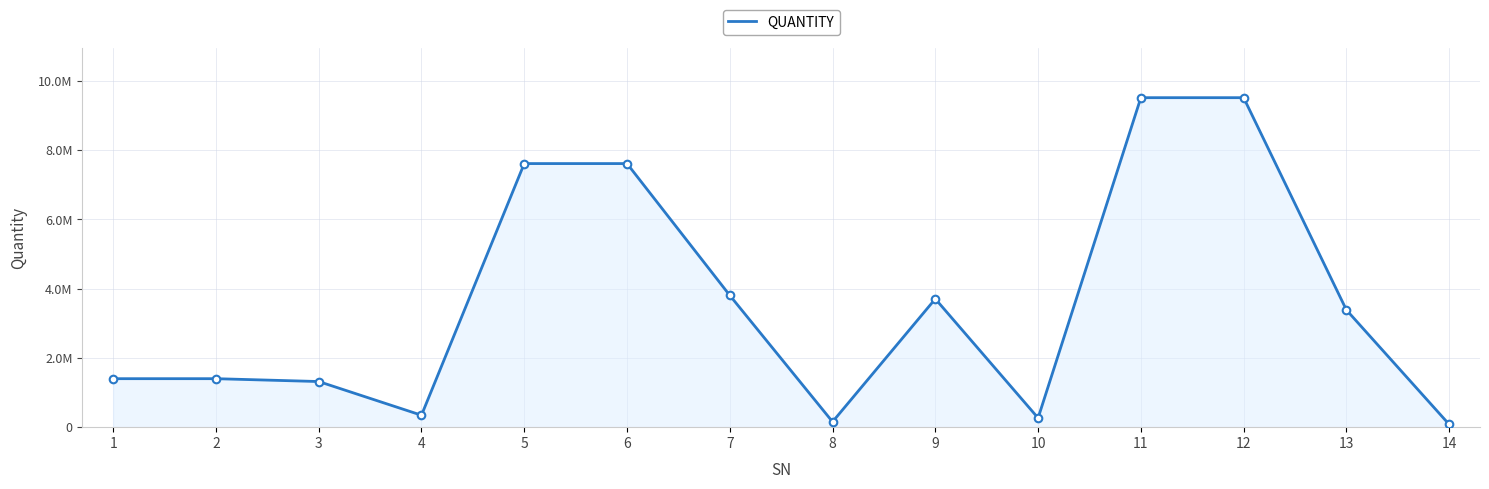

Does the chart have visible grid lines?

Yes